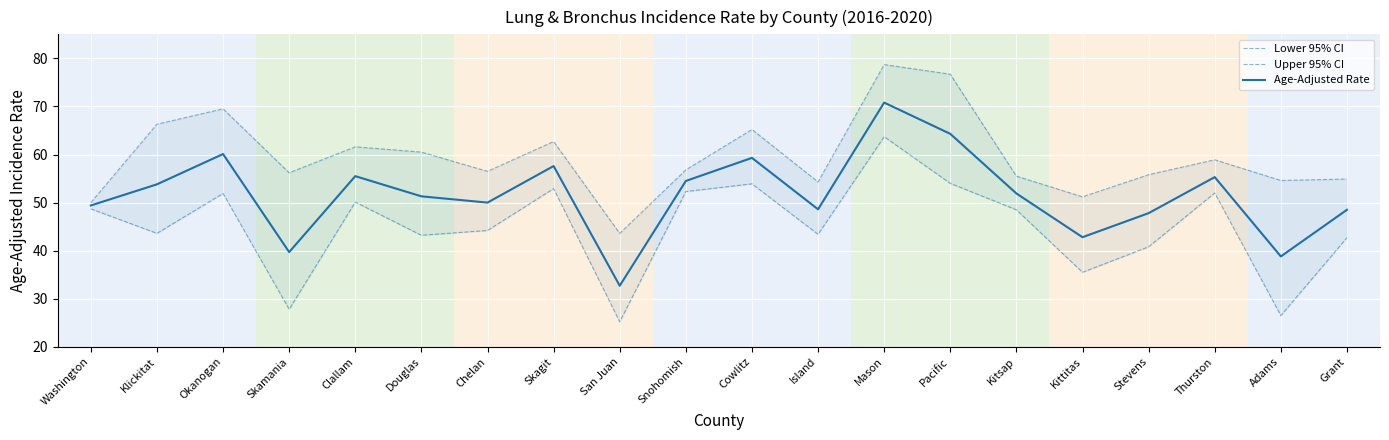

Reading left to right, transcribe all the data shown in this chart.

Lower 95% CI: 48.7	43.6	51.9	27.8	50.1	43.2	44.2	52.9	25.2	52.3	53.9	43.4	63.7	54.0	48.5	35.5	40.8	52.0	26.5	42.7
Upper 95% CI: 50.0	66.3	69.5	56.2	61.6	60.5	56.5	62.7	43.6	56.8	65.2	54.3	78.7	76.7	55.5	51.2	55.8	58.9	54.6	54.9
Age-Adjusted Rate: 49.4	53.8	60.1	39.7	55.5	51.3	50.0	57.6	32.7	54.5	59.3	48.6	70.8	64.3	51.9	42.8	47.8	55.3	38.8	48.5